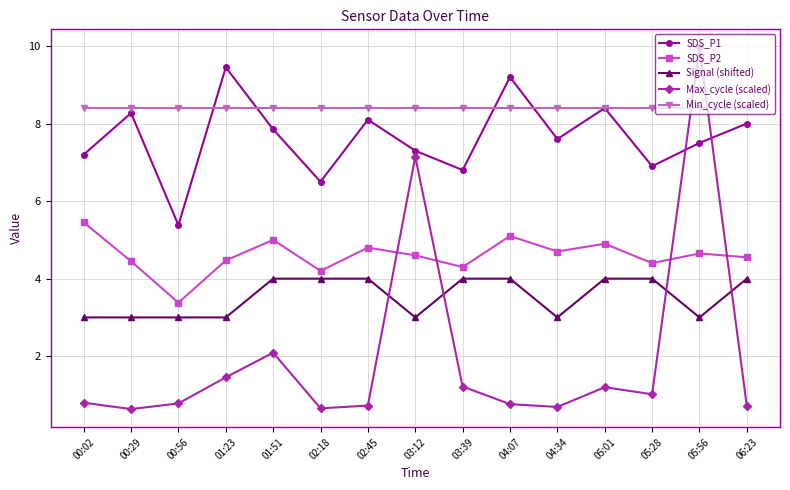

What is the label of the 12th point from the left?

05:01